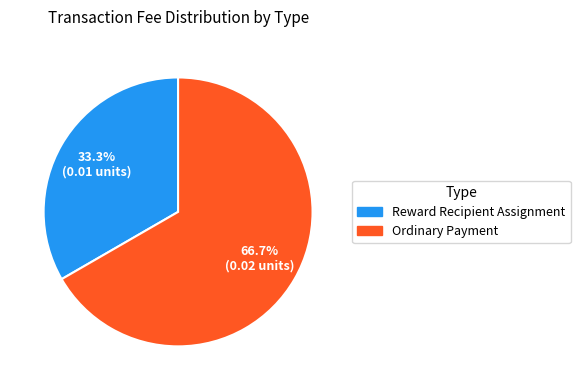

Which slice represents more than half of the pie?

Ordinary Payment